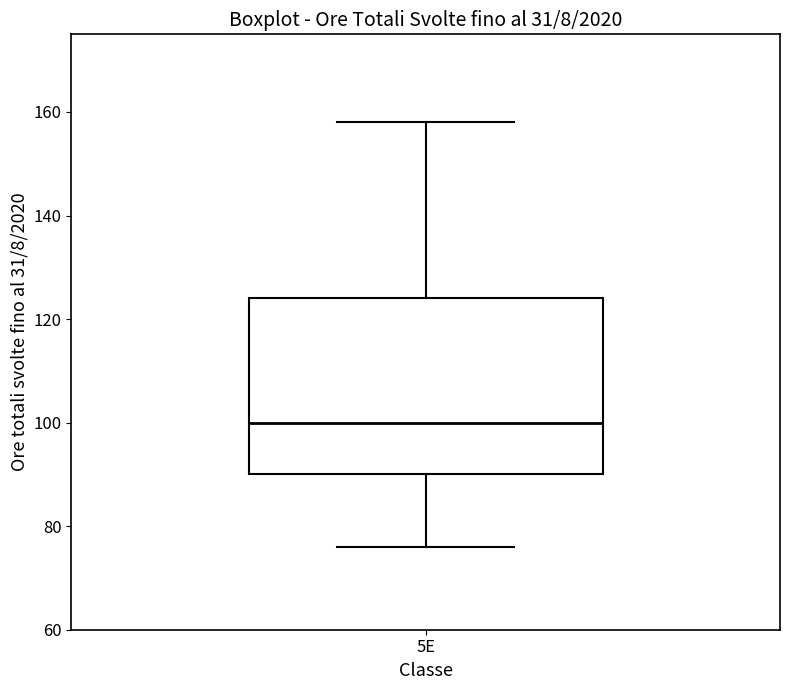

Transcribe this box plot: give where the median line is, the range the box spans, and where the two whiskers end, as read against the y-axis. The values are not printed on the chart, so give them approximately, as read against the axis.

median 100, box 90 to 124, whiskers 76 to 158